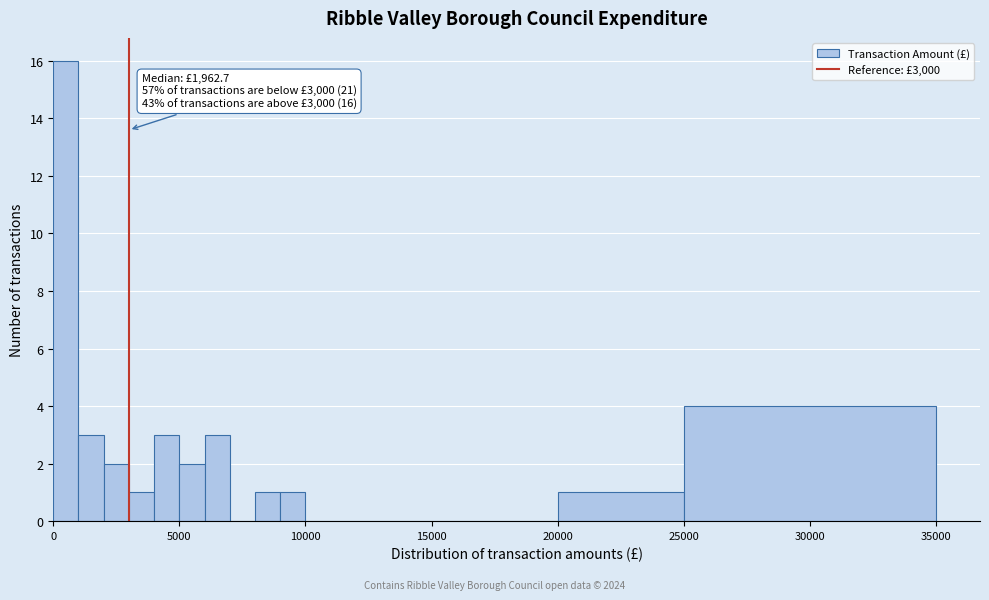

Read against the x-axis, roughly where is the centre of the tallest bar?

500